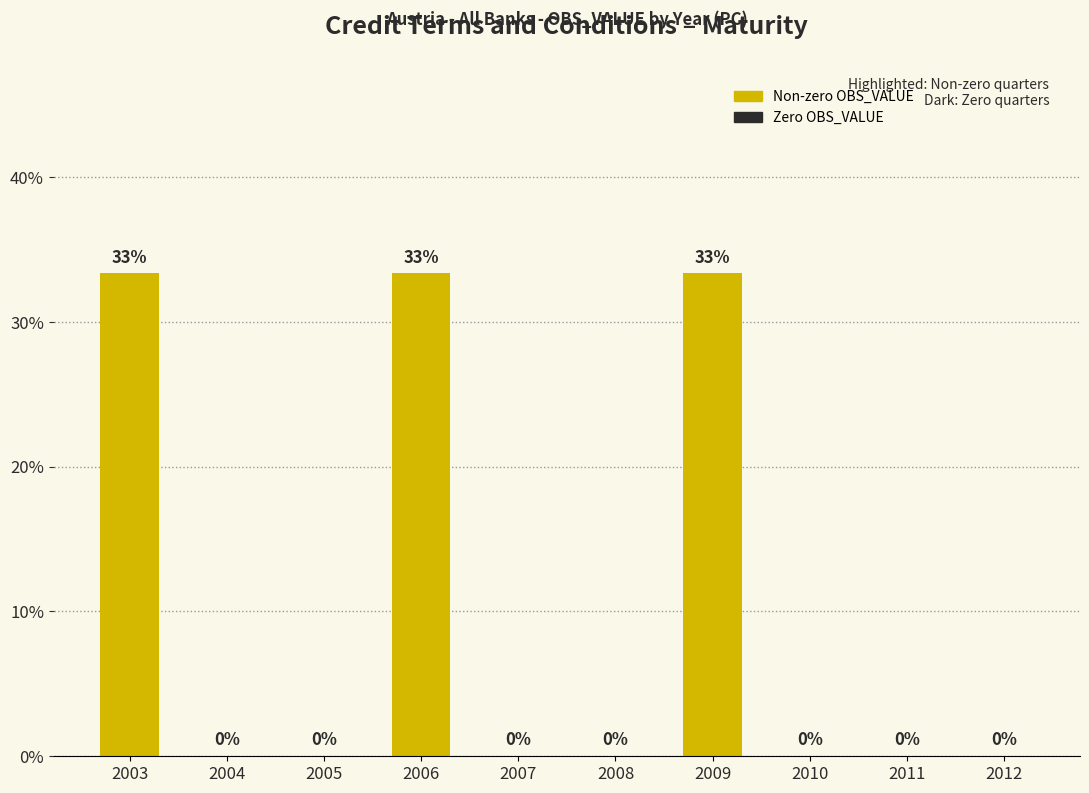

How many series are shown in this chart?

1